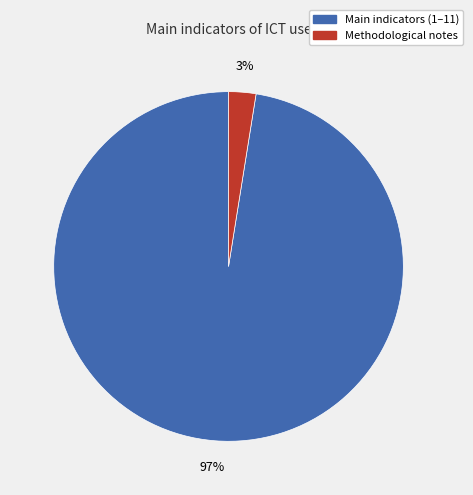

Is there a majority slice in this chart?

Yes